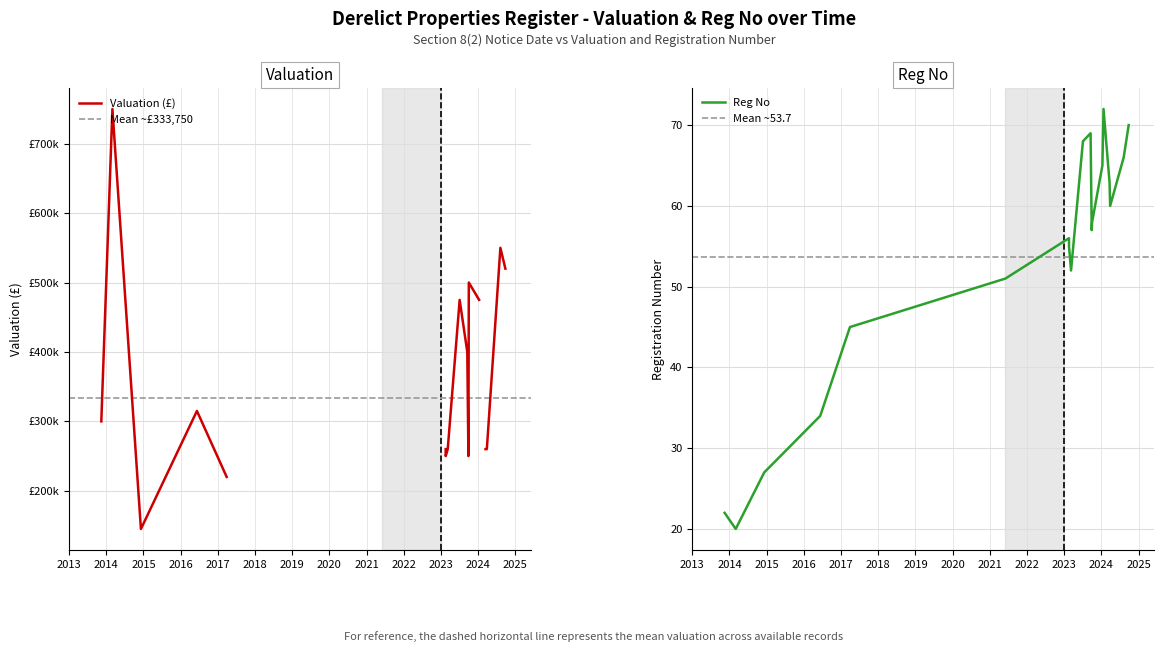

Which label corresponds to the smallest value in the chart?

2014-03-03